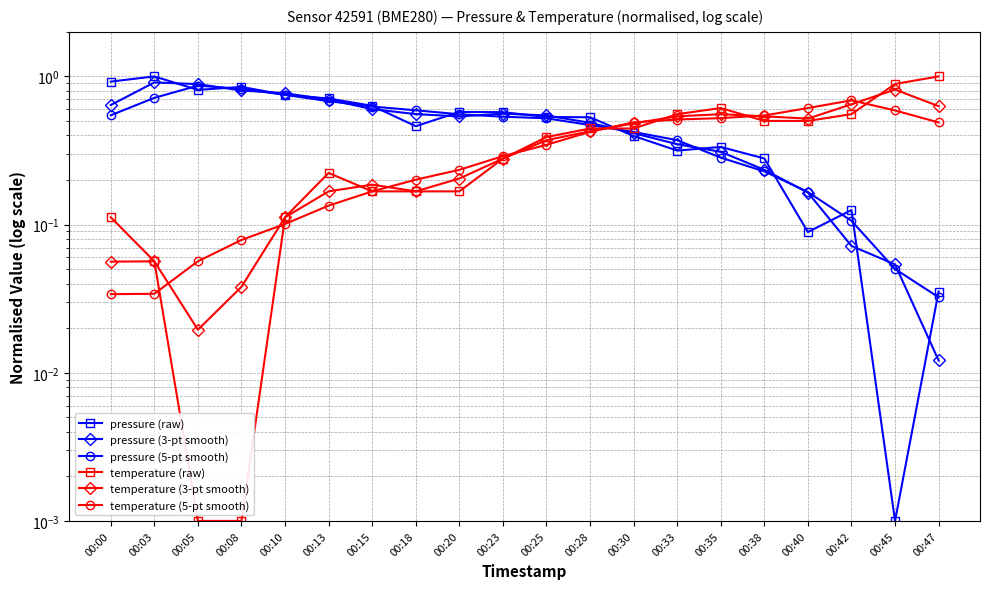

What are all the series names shown in the legend?

pressure (raw), pressure (3-pt smooth), pressure (5-pt smooth), temperature (raw), temperature (3-pt smooth), temperature (5-pt smooth)